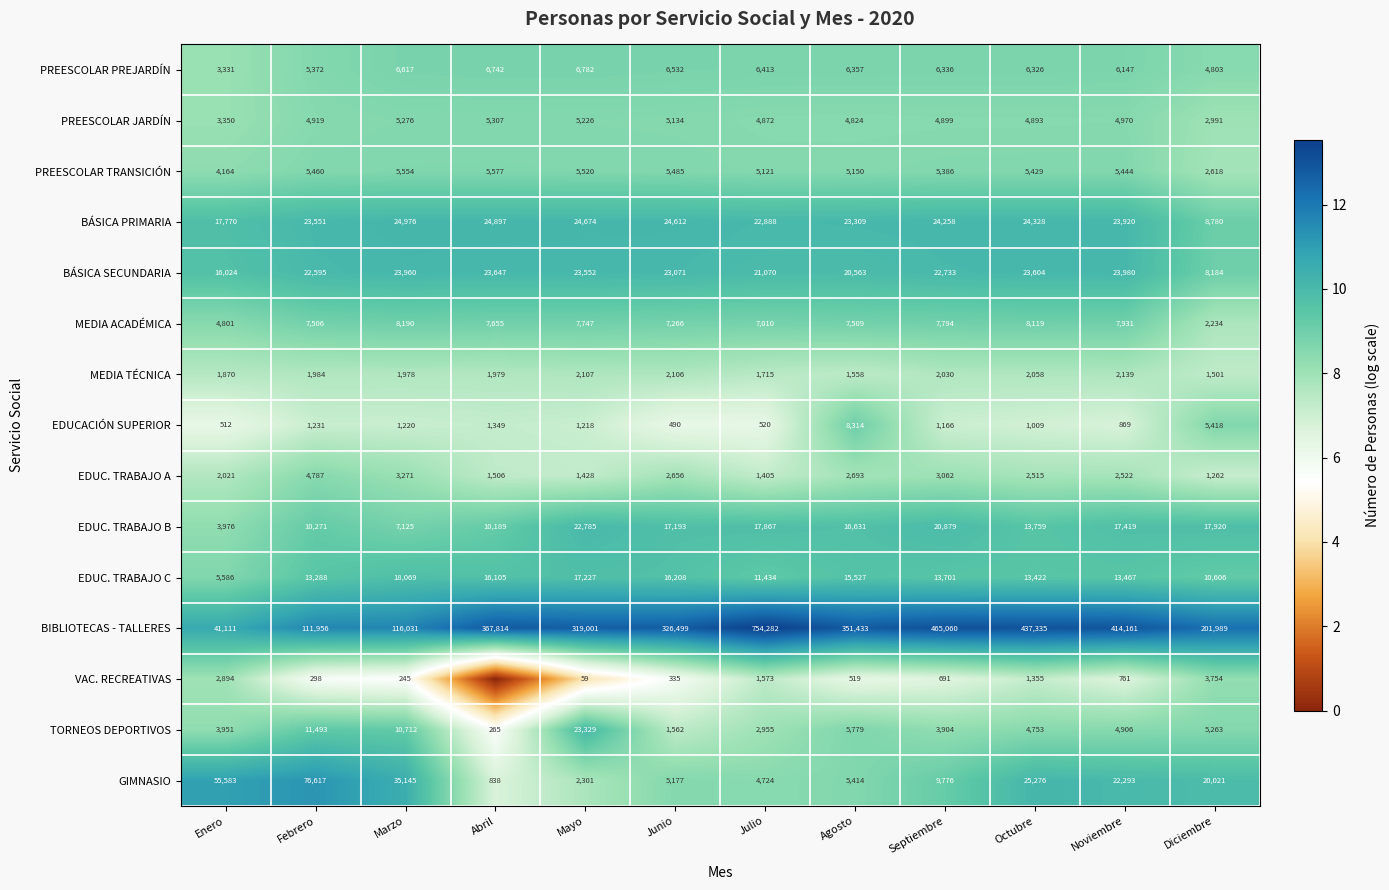

What is the difference between the highest and lowest values at Septiembre?

464369